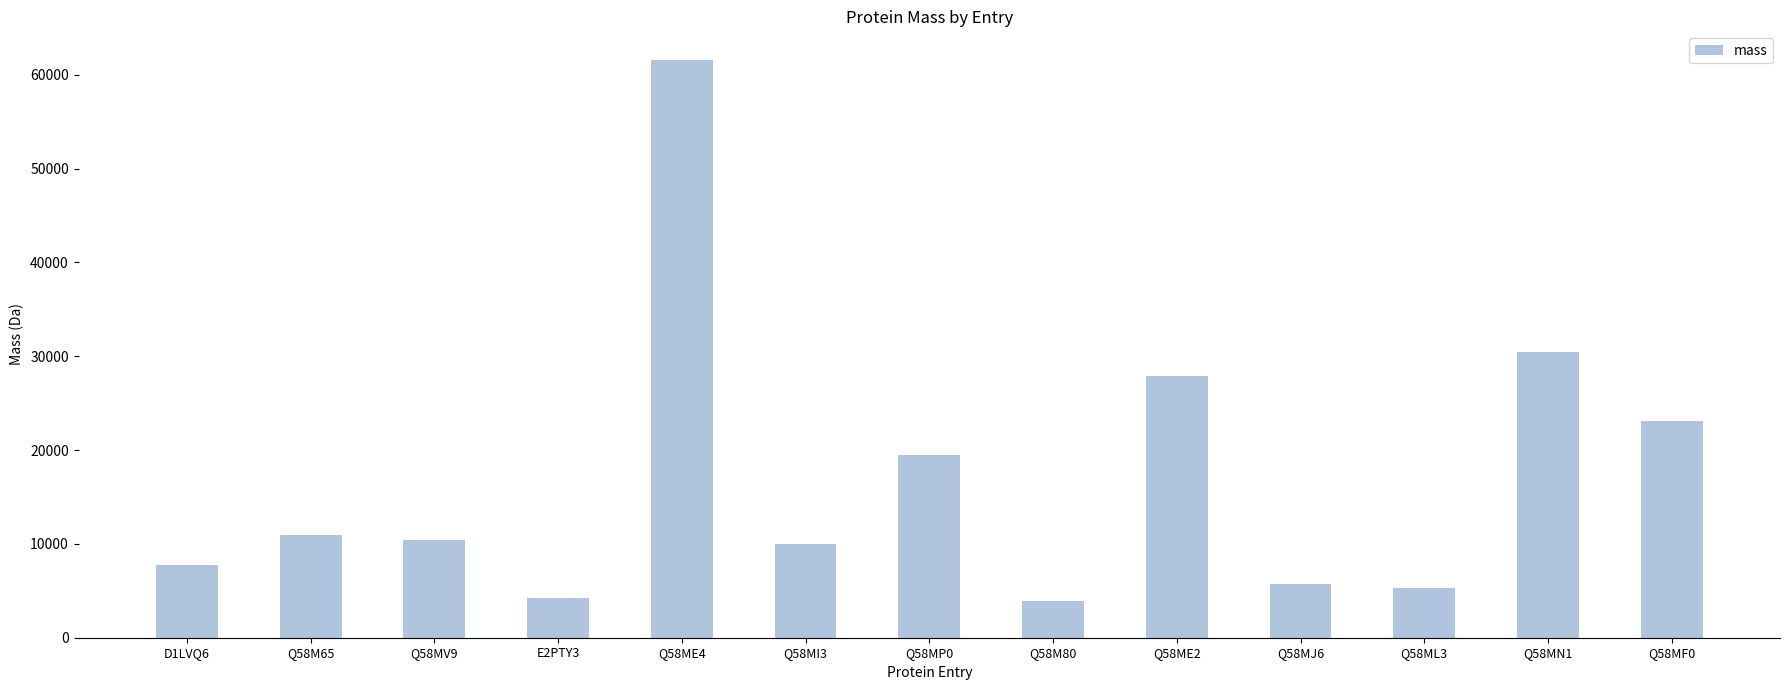

What is the difference between the values at Q58ME4 and Q58MJ6?

55834.6